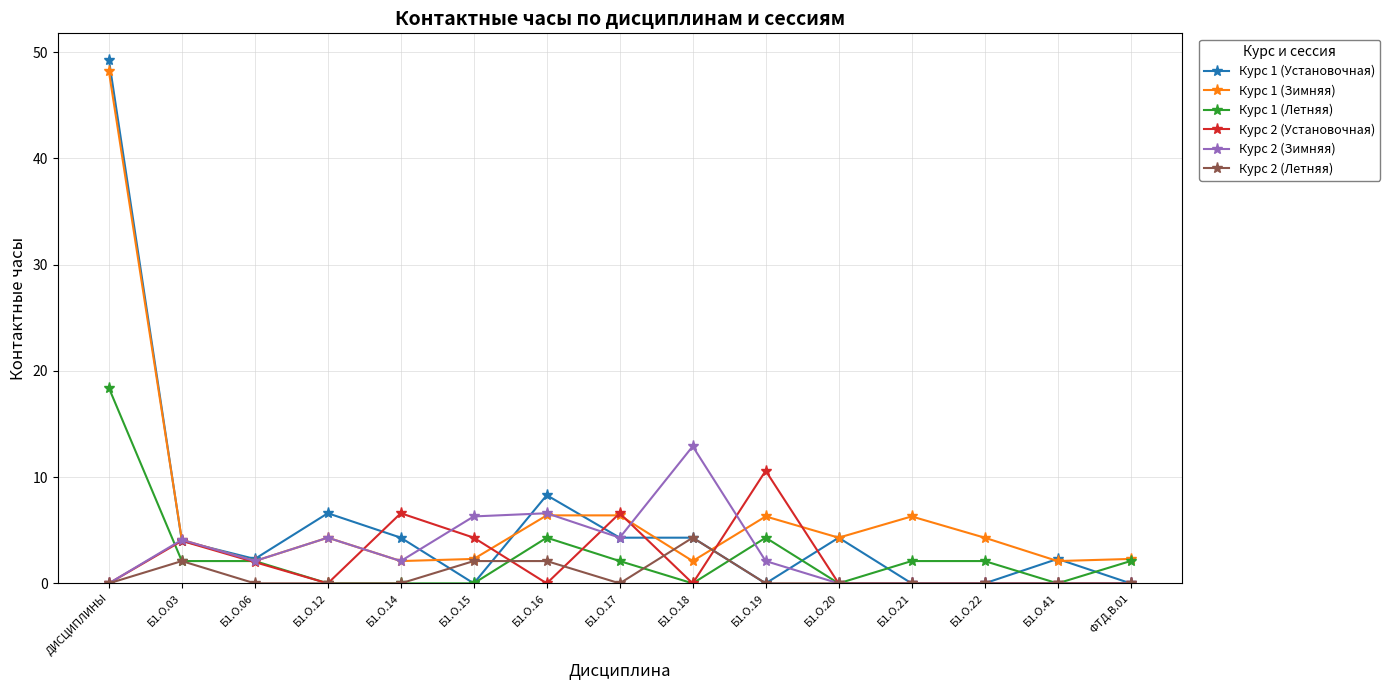

What is the label of the 7th point from the right?

Б1.О.18